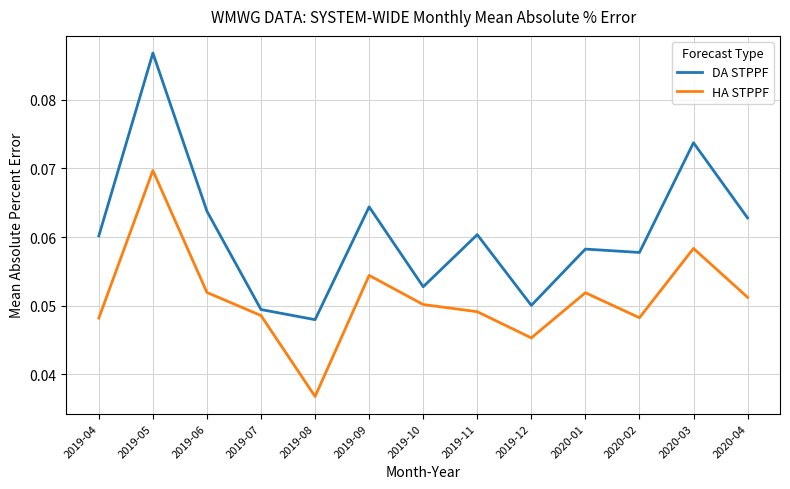

Which series changed the most between 2019-05 and 2019-11?

DA STPPF